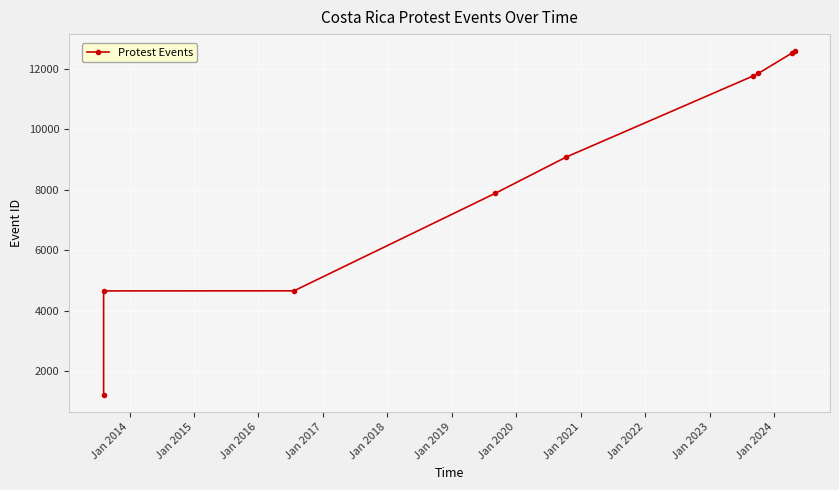

What is the smallest value displayed?

1221